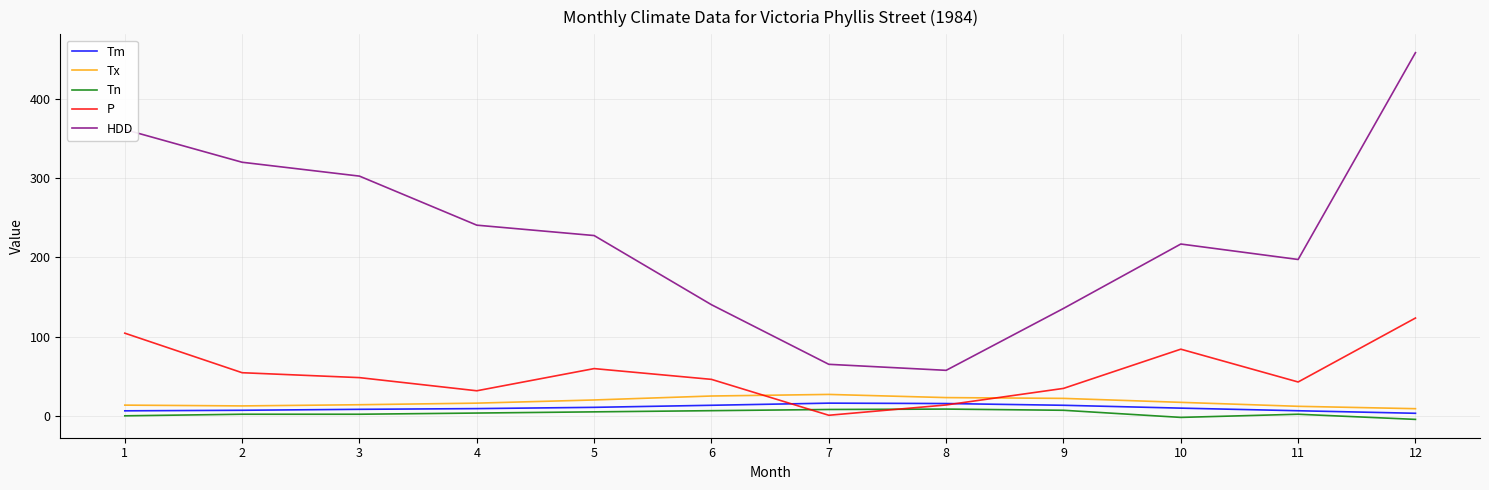

Is the value of Tx at 12 greater than the value of HDD at 7?

No